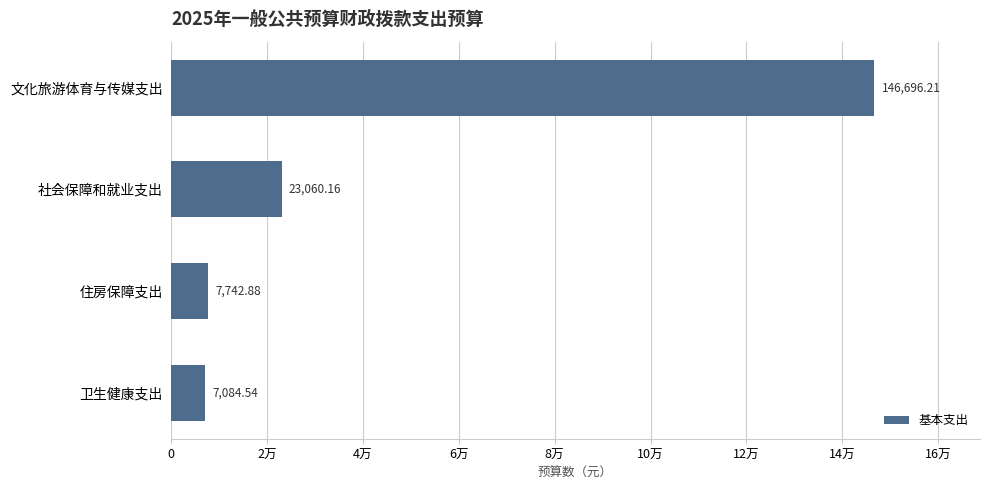

What is the average value?

46145.9